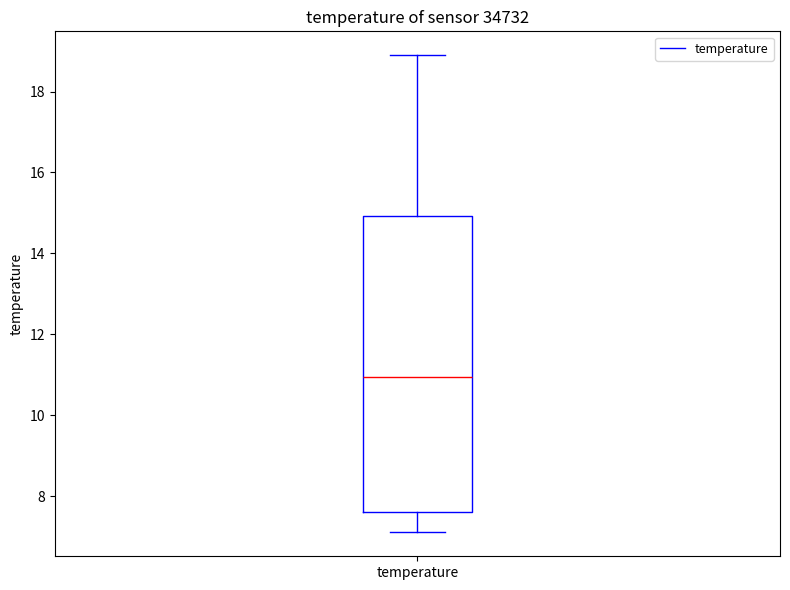

Read this box plot against the y-axis: the position of the median line, the range covered by the box, and the ends of both whiskers. The values are not printed on the chart, so give them approximately, as read against the axis.

median 11.0, box 7.6 to 15.0, whiskers 7.2 to 19.0